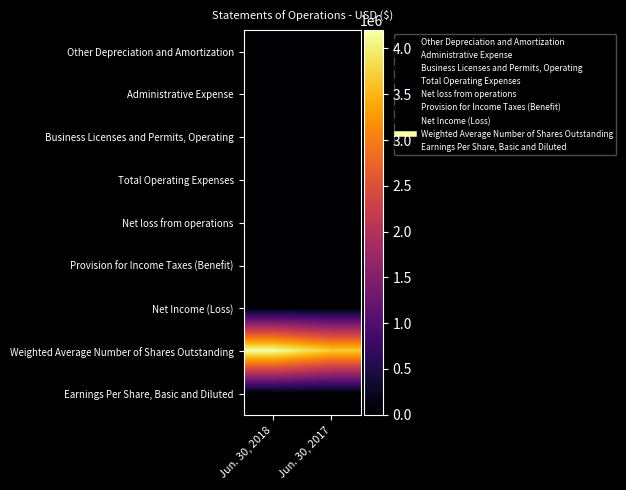

Reading right to left, list all the values displayed in this chart.

Other Depreciation and Amortization: Jun. 30, 2017=136	Jun. 30, 2018=68
Administrative Expense: Jun. 30, 2017=8430	Jun. 30, 2018=4114
Business Licenses and Permits, Operating: Jun. 30, 2017=0	Jun. 30, 2018=0
Total Operating Expenses: Jun. 30, 2017=8430	Jun. 30, 2018=4114
Net loss from operations: Jun. 30, 2017=-8430	Jun. 30, 2018=-4114
Provision for Income Taxes (Benefit): Jun. 30, 2017=0	Jun. 30, 2018=0
Net Income (Loss): Jun. 30, 2017=-8430	Jun. 30, 2018=-4114
Weighted Average Number of Shares Outstanding: Jun. 30, 2017=3683585	Jun. 30, 2018=4200550
Earnings Per Share, Basic and Diluted: Jun. 30, 2017=0	Jun. 30, 2018=0